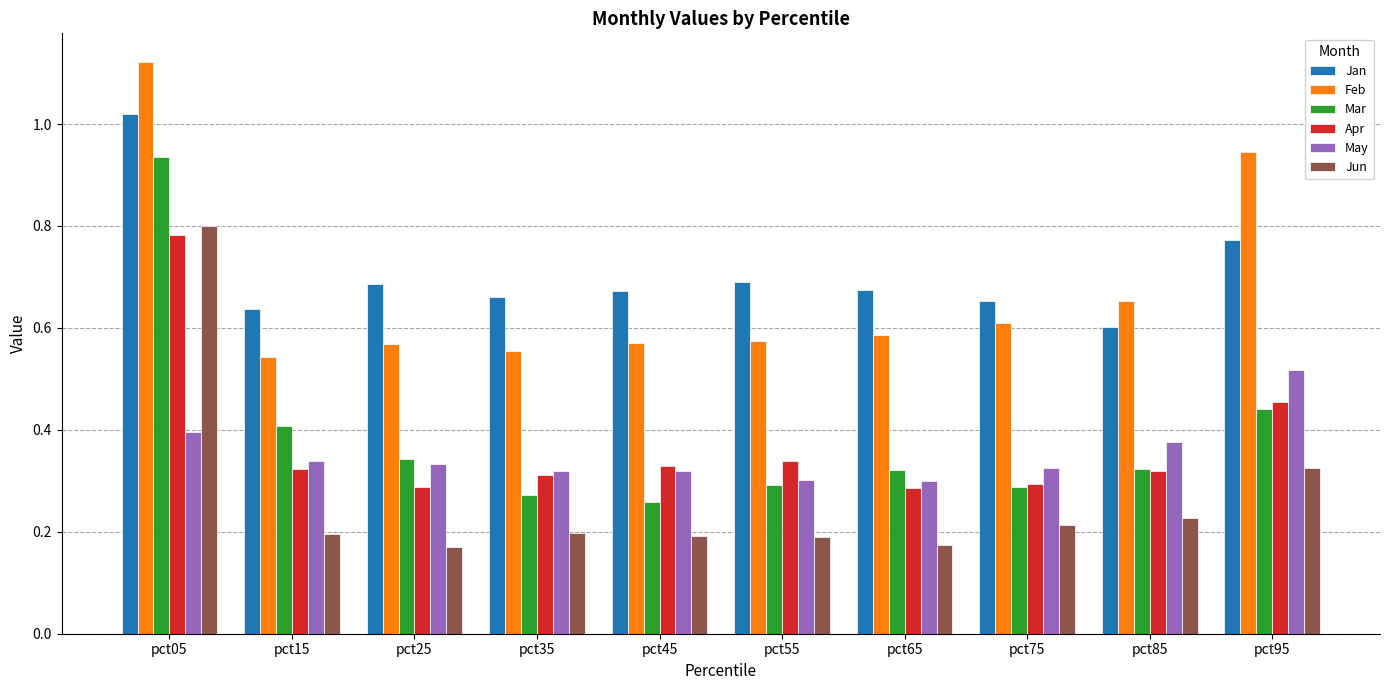

What is the sum of all Jun values?

2.7